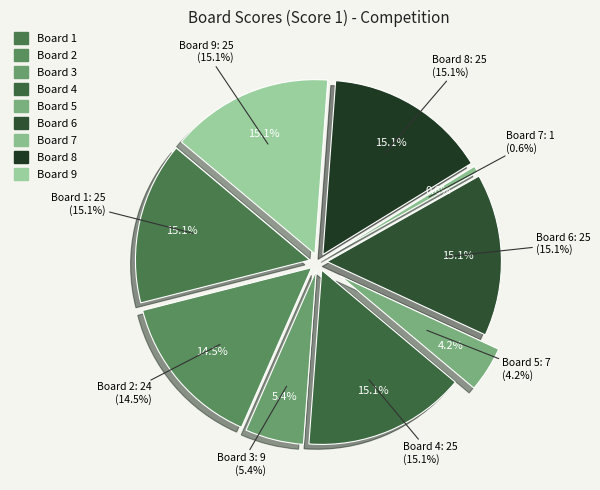

Which has a higher value, Board 1 or Board 5?

Board 1